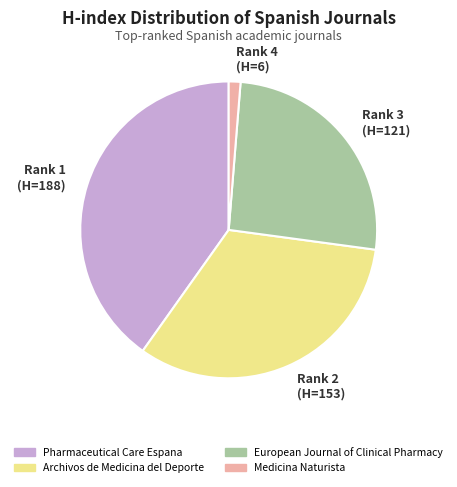

Which category has the smallest portion of the pie?

Rank 4 (H=6)